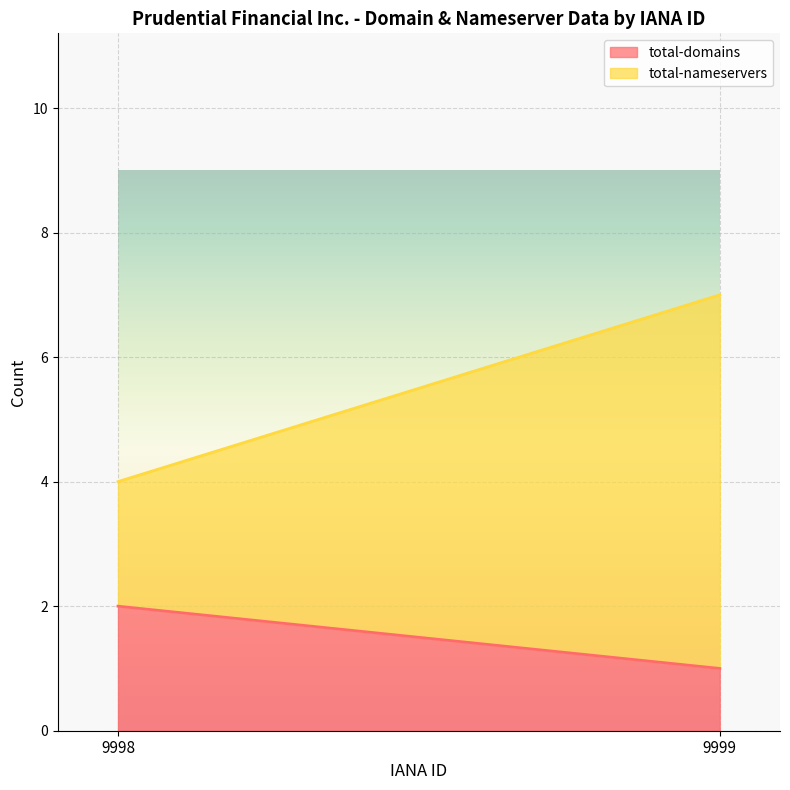

What are all the series names shown in the legend?

total-domains, total-nameservers